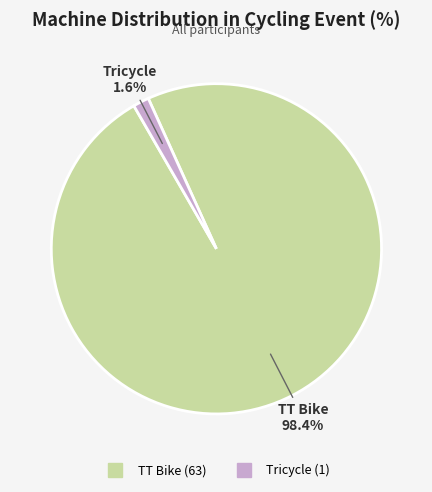

The TT Bike slice represents 98% of the pie. True or false?

True